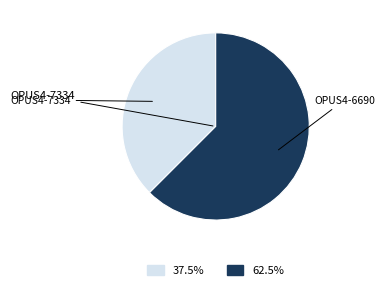

Is there a majority slice in this chart?

Yes